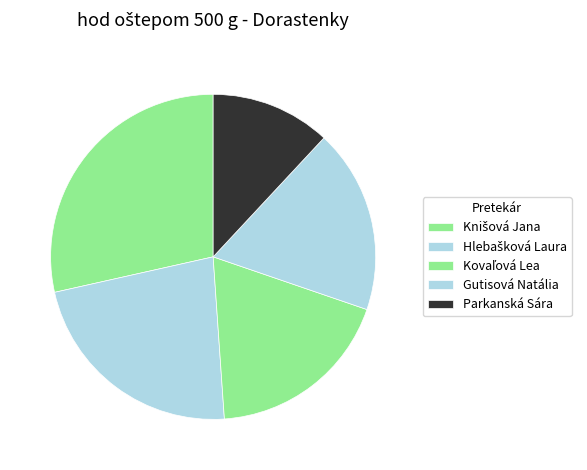

To the nearest percent, what portion does Kovaľová Lea represent?

19%